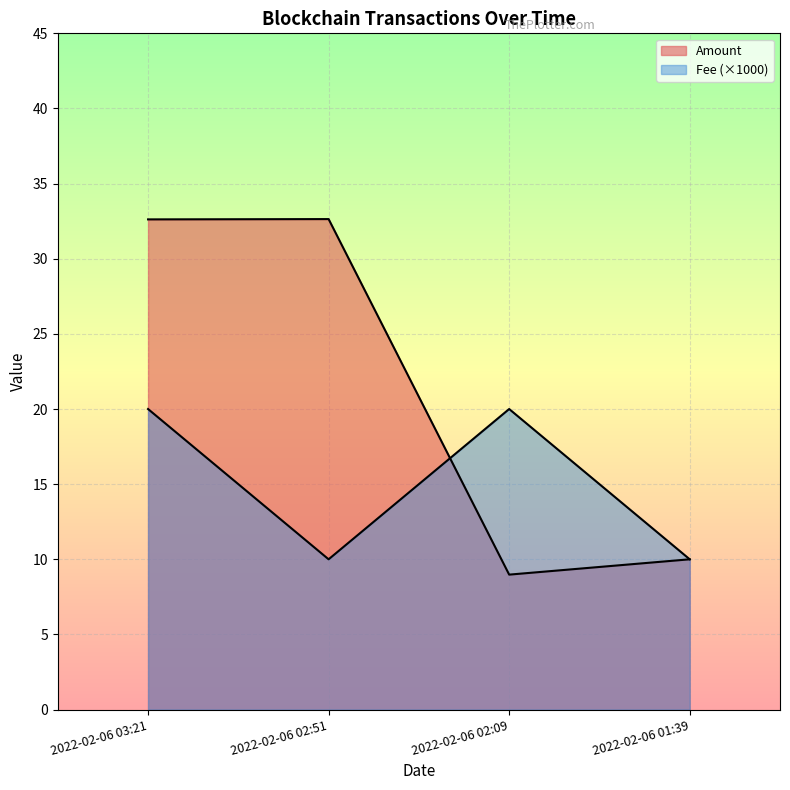

Is the value of Amount at 2022-02-06 01:39 greater than the value of Fee at 2022-02-06 02:51?

No